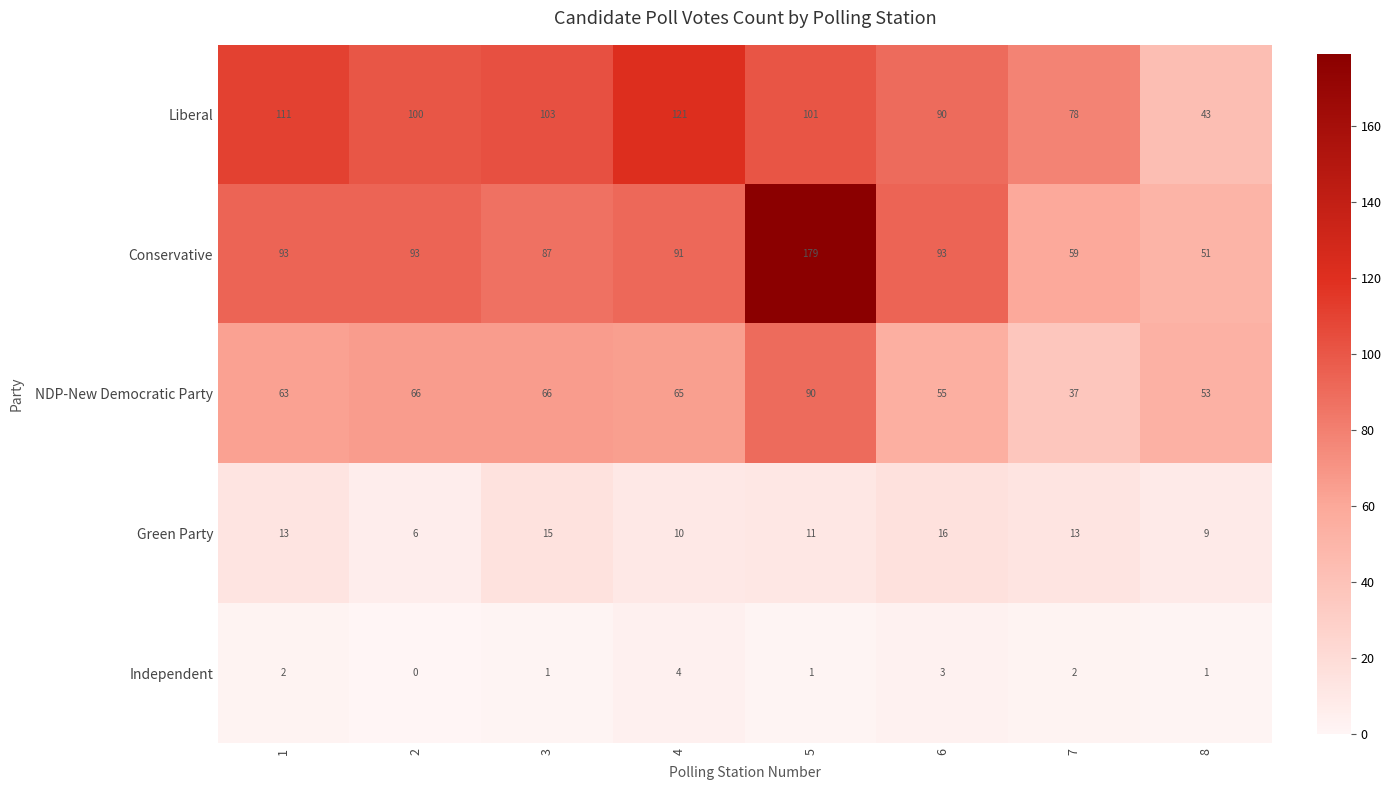

Between 7 and 8, which series saw the biggest shift?

Liberal